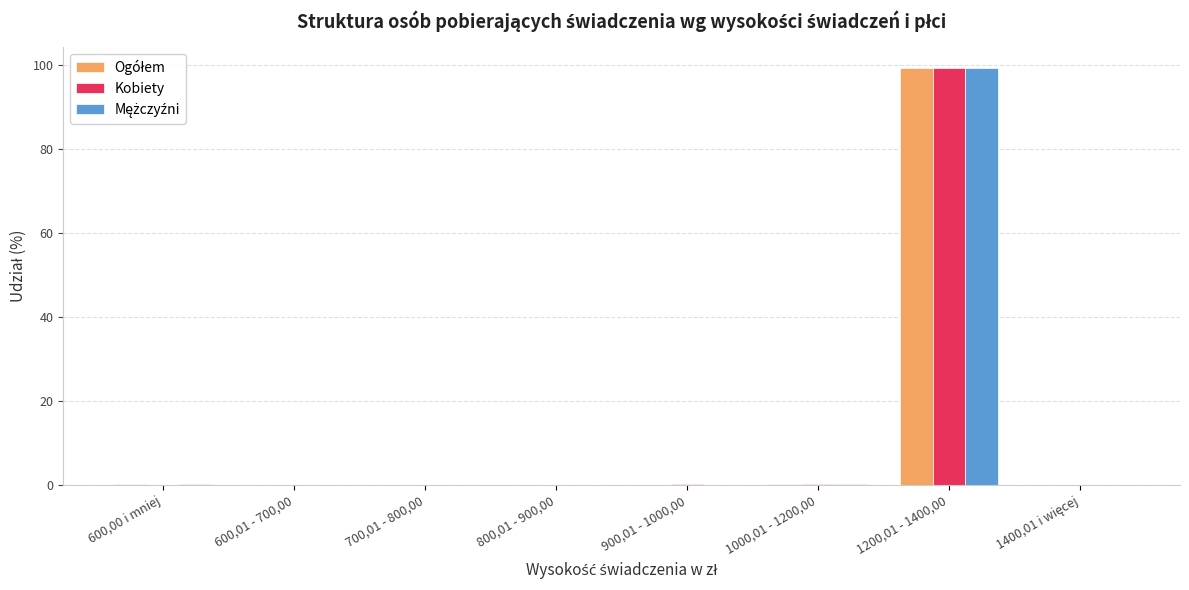

Which category has the highest value across all series?

1200,01 - 1400,00